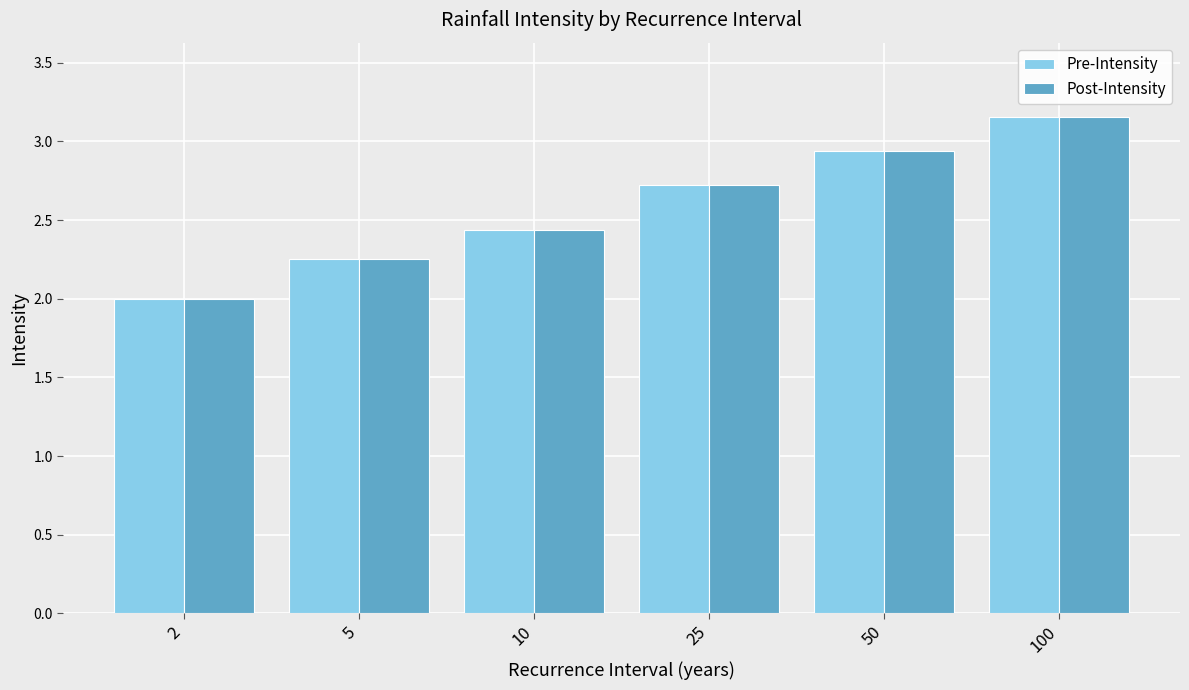

What is the value of the Pre-Intensity bar at the 4th from the left?

2.7